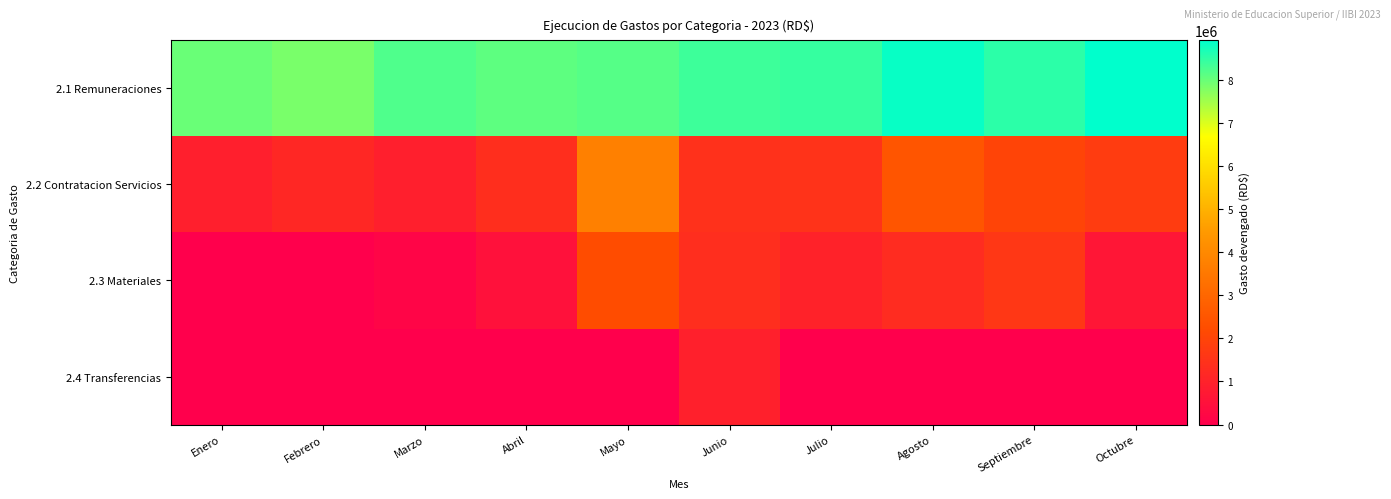

What is the total value across all series at Febrero?

8989371.4